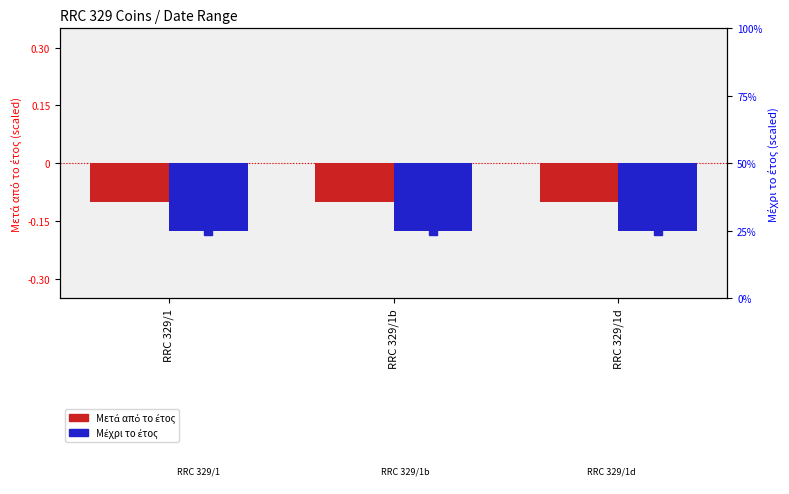

Which series reaches the maximum Y coordinate?

Μετά από το έτος